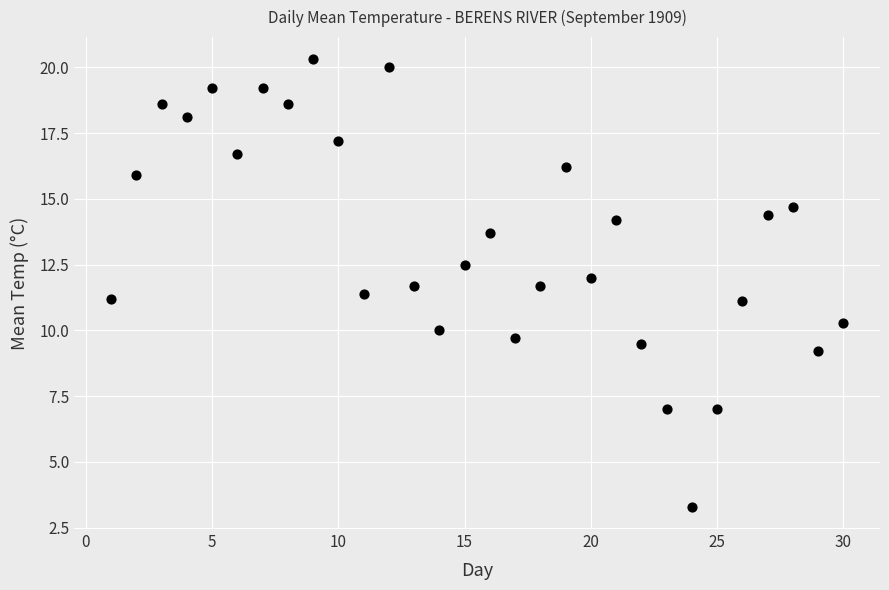

What is the range of X values (max minus min)?

29.0